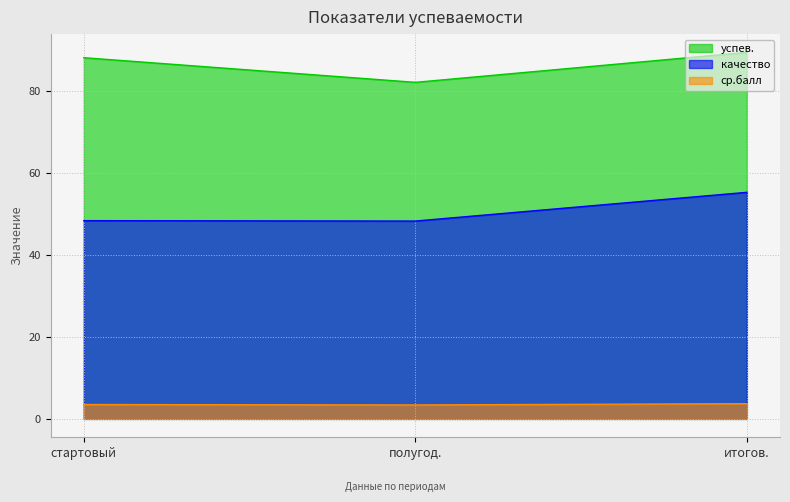

At how many categories does at least one series exceed 21?

3